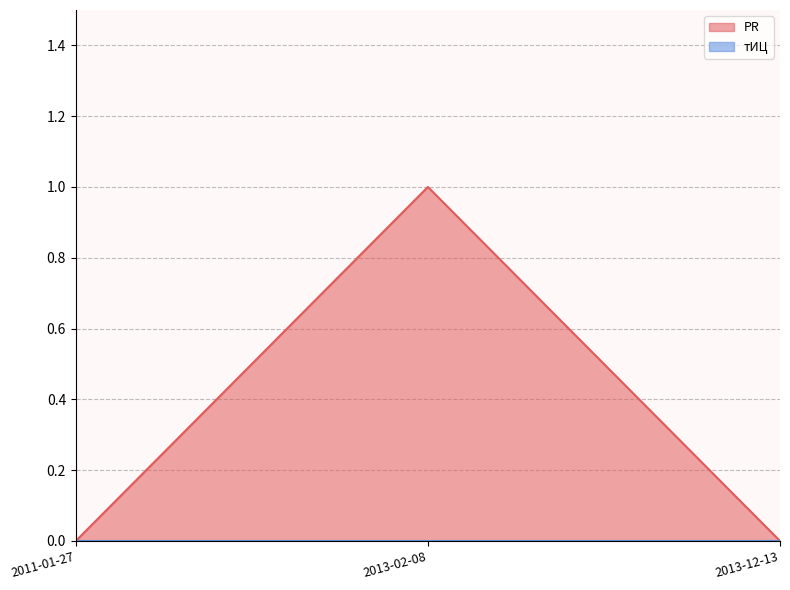

Reading left to right, what are all the values shown in this chart?

2011-01-27=0	2013-02-08=1	2013-12-13=0